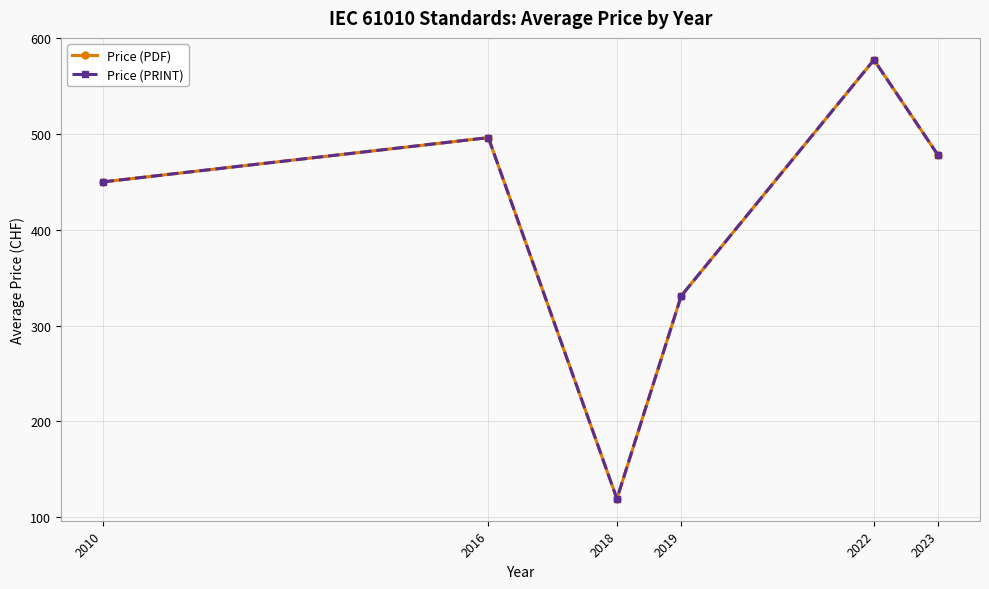

What is the approximate value of Price (PRINT) at 2019?

330.9